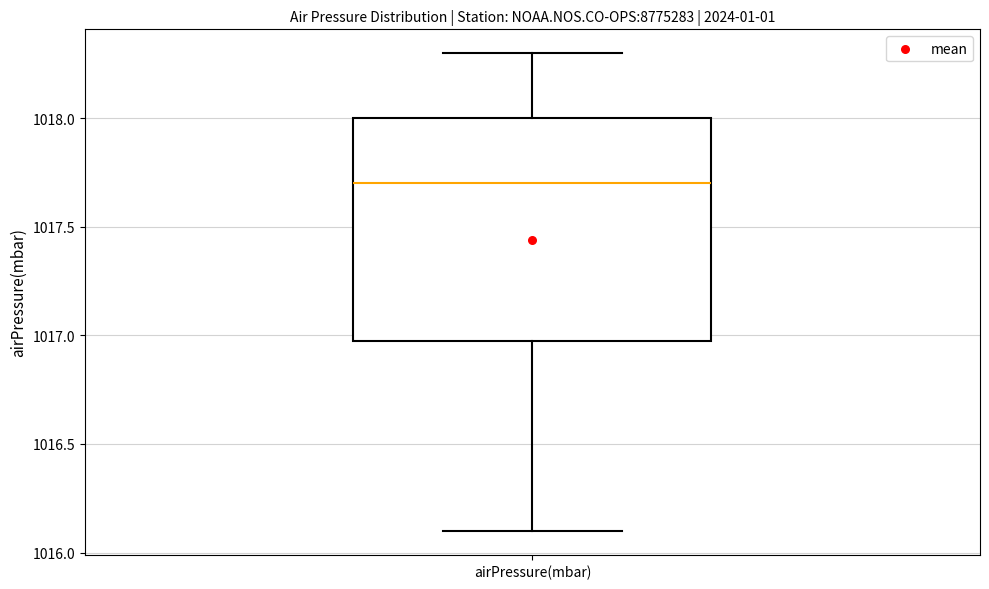

Transcribe this box plot: give where the median line is, the range the box spans, and where the two whiskers end, as read against the y-axis. The values are not printed on the chart, so give them approximately, as read against the axis.

median 1017.7, box 1017.0 to 1018.0, whiskers 1016.1 to 1018.3